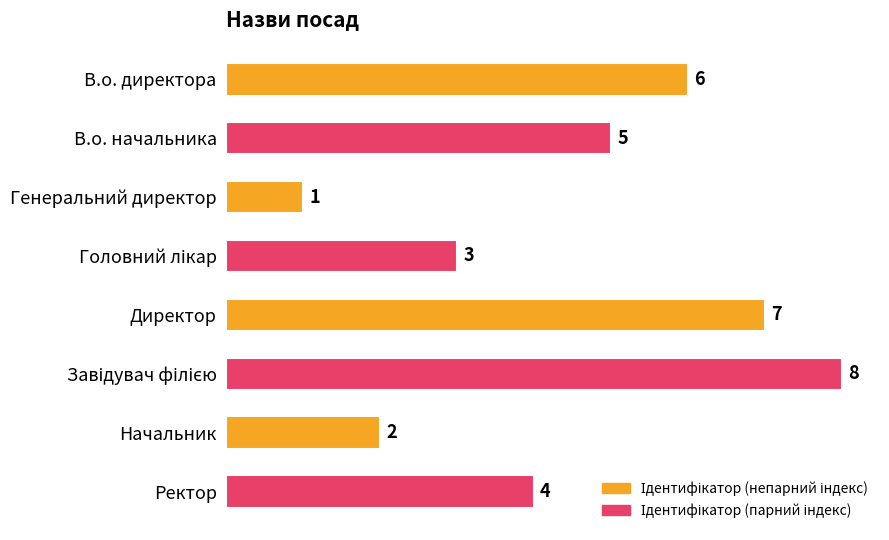

What is the difference between the maximum and second lowest values?

6